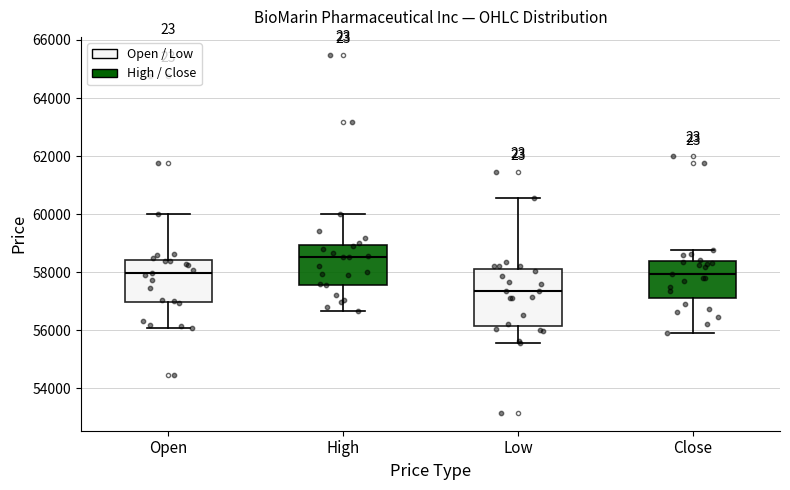

Where does the upper whisker of the box for Close end on the y-axis? The values are not printed on the chart, so give them approximately, as read against the axis.

58800